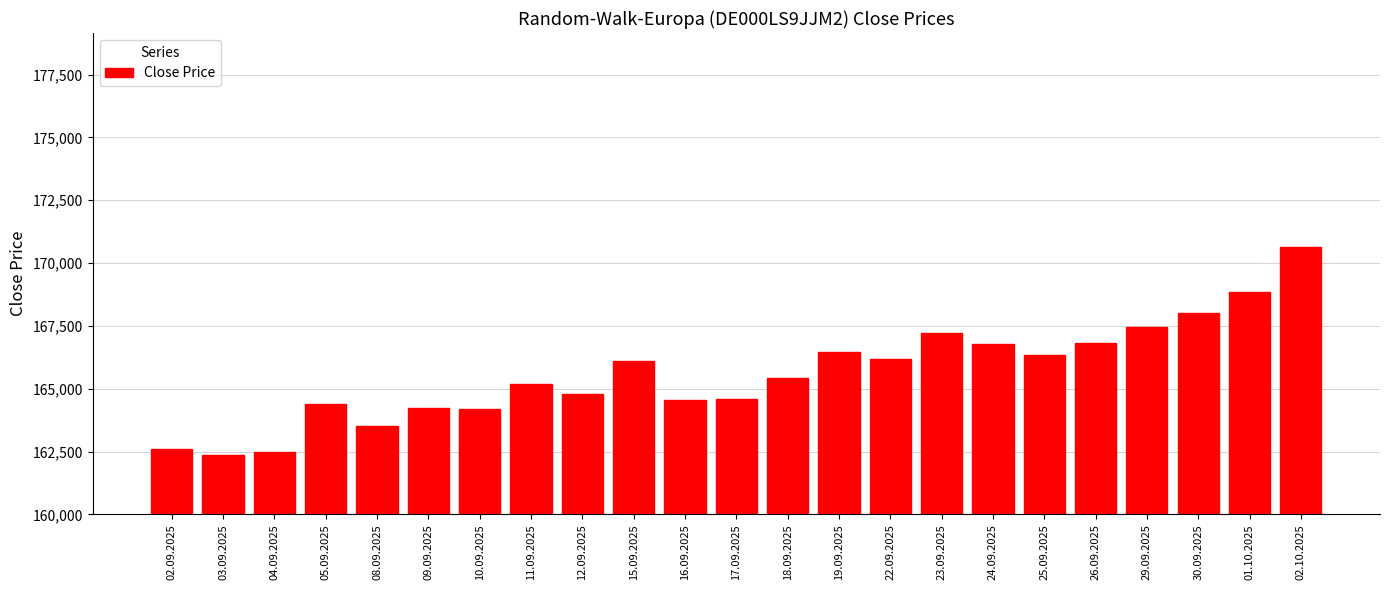

Which category has the highest value across all series?

02.10.2025